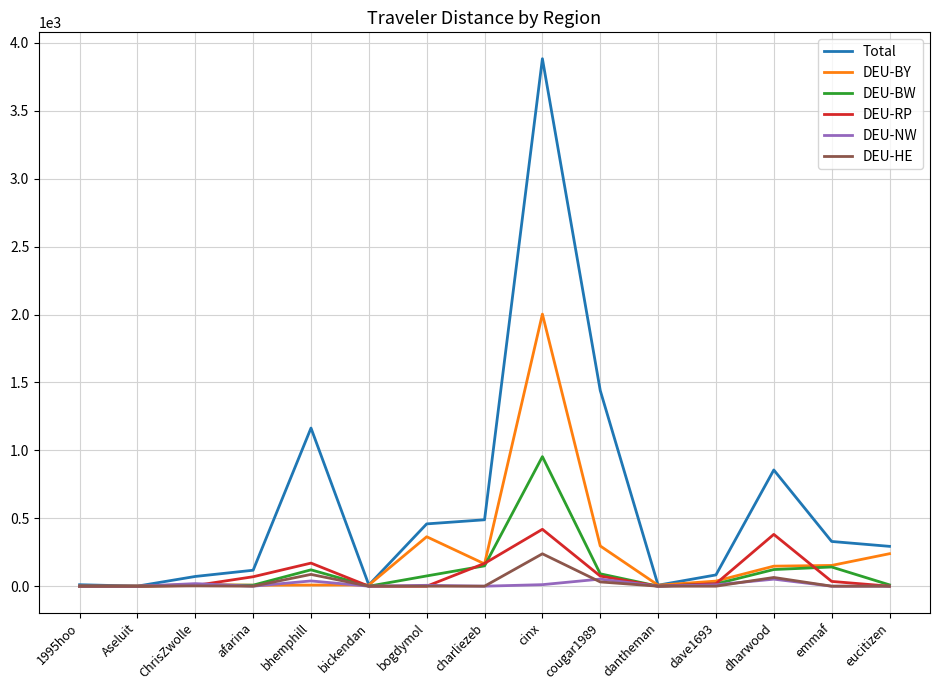

Which label corresponds to the largest value in the chart?

cinx